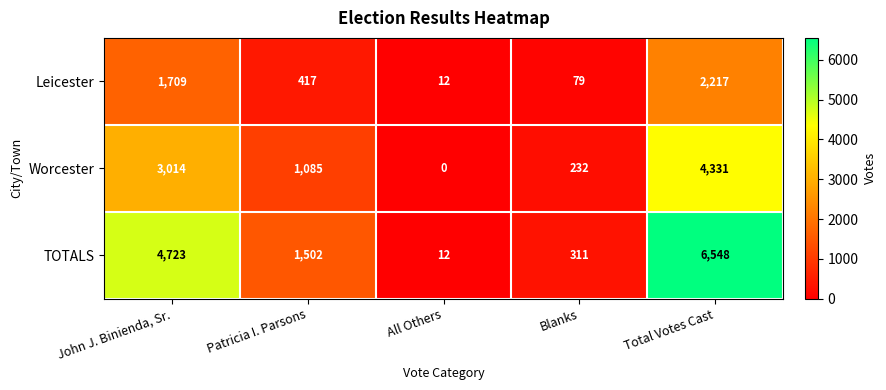

At which category does the chart reach its peak across all series?

Total Votes Cast